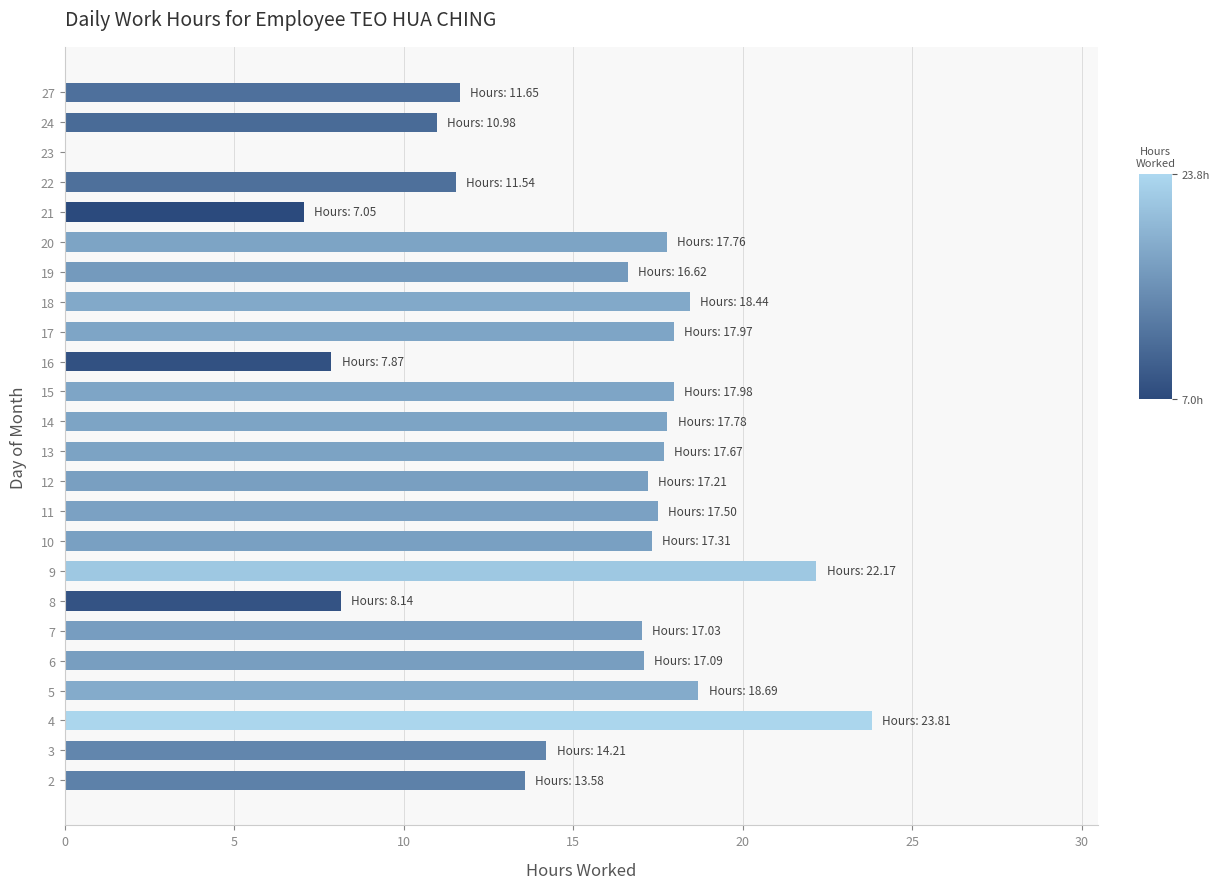

What is the average value?

15.0